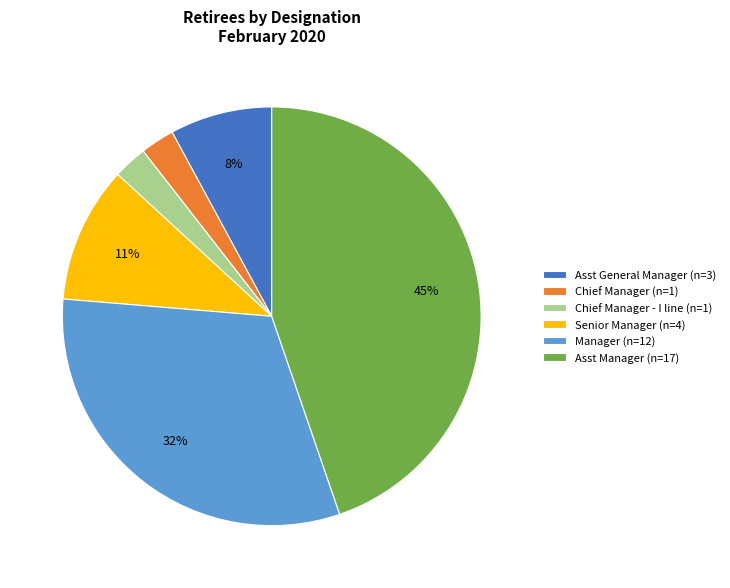

To the nearest percent, what is the average slice percentage?

17%